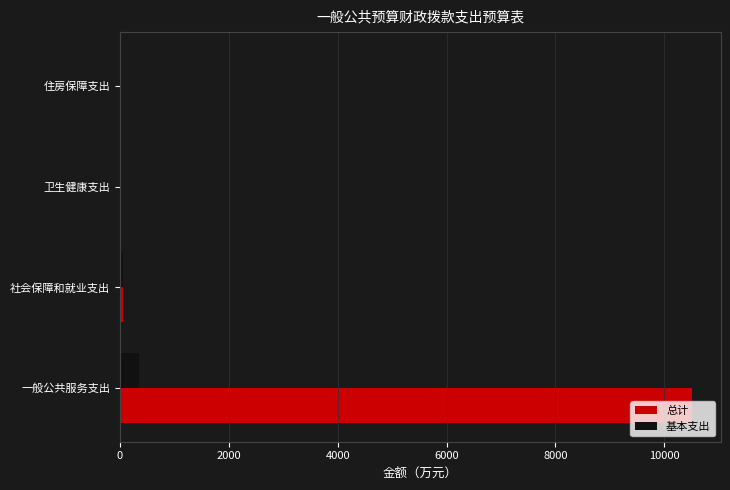

Which category has the highest value in the 总计 series?

一般公共服务支出